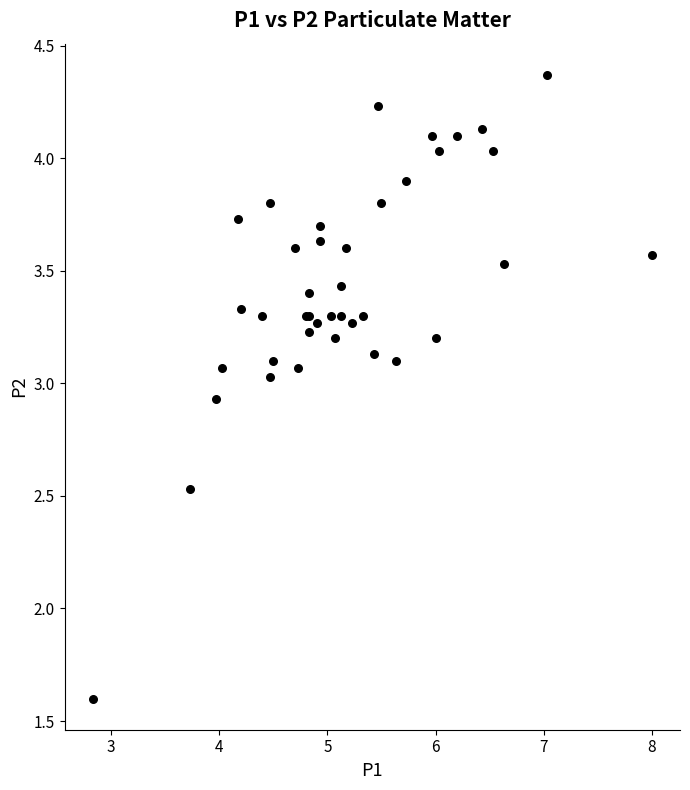

What Y value in the scatter plot is closest to 2?

1.6